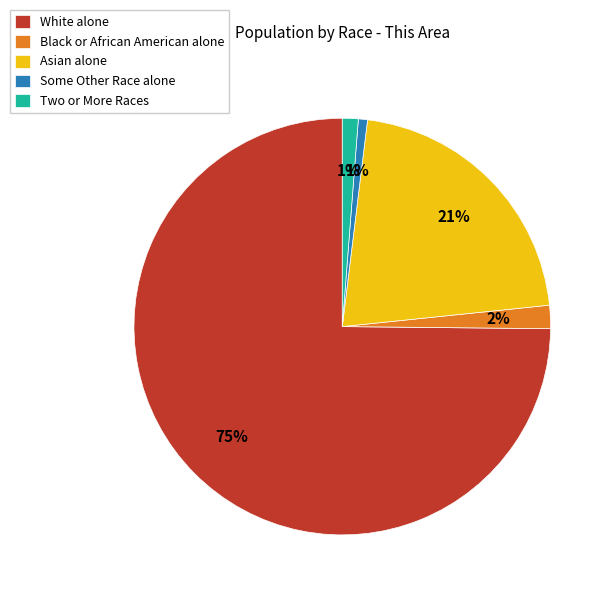

Does White alone represent more than half of the total?

Yes